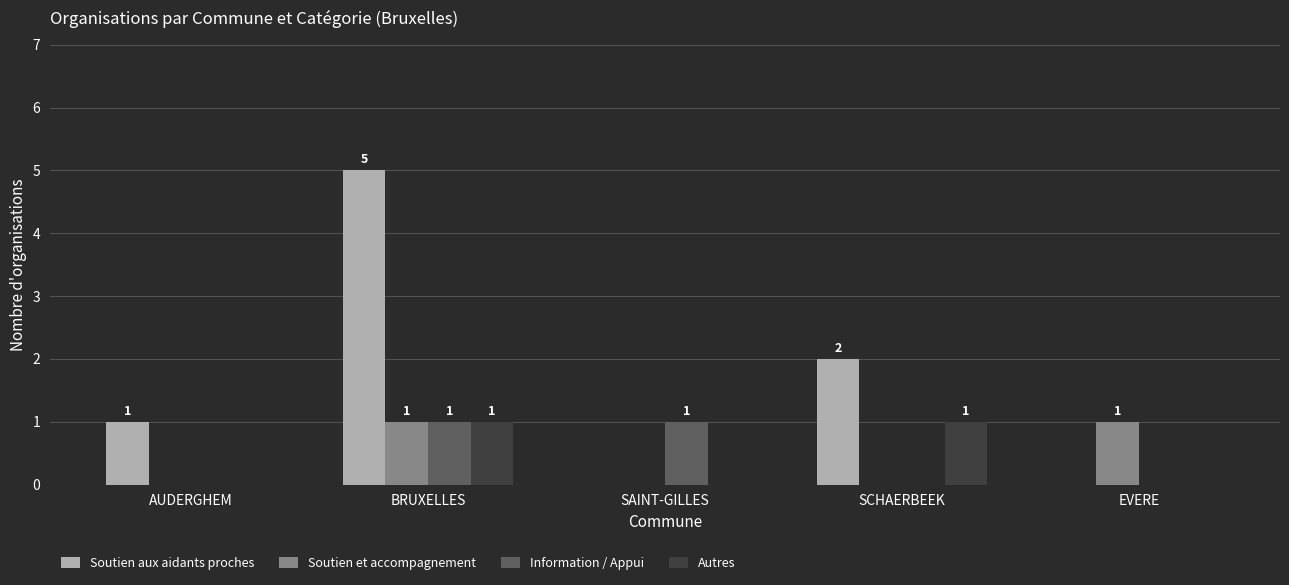

Does the chart contain stacked bars?

No